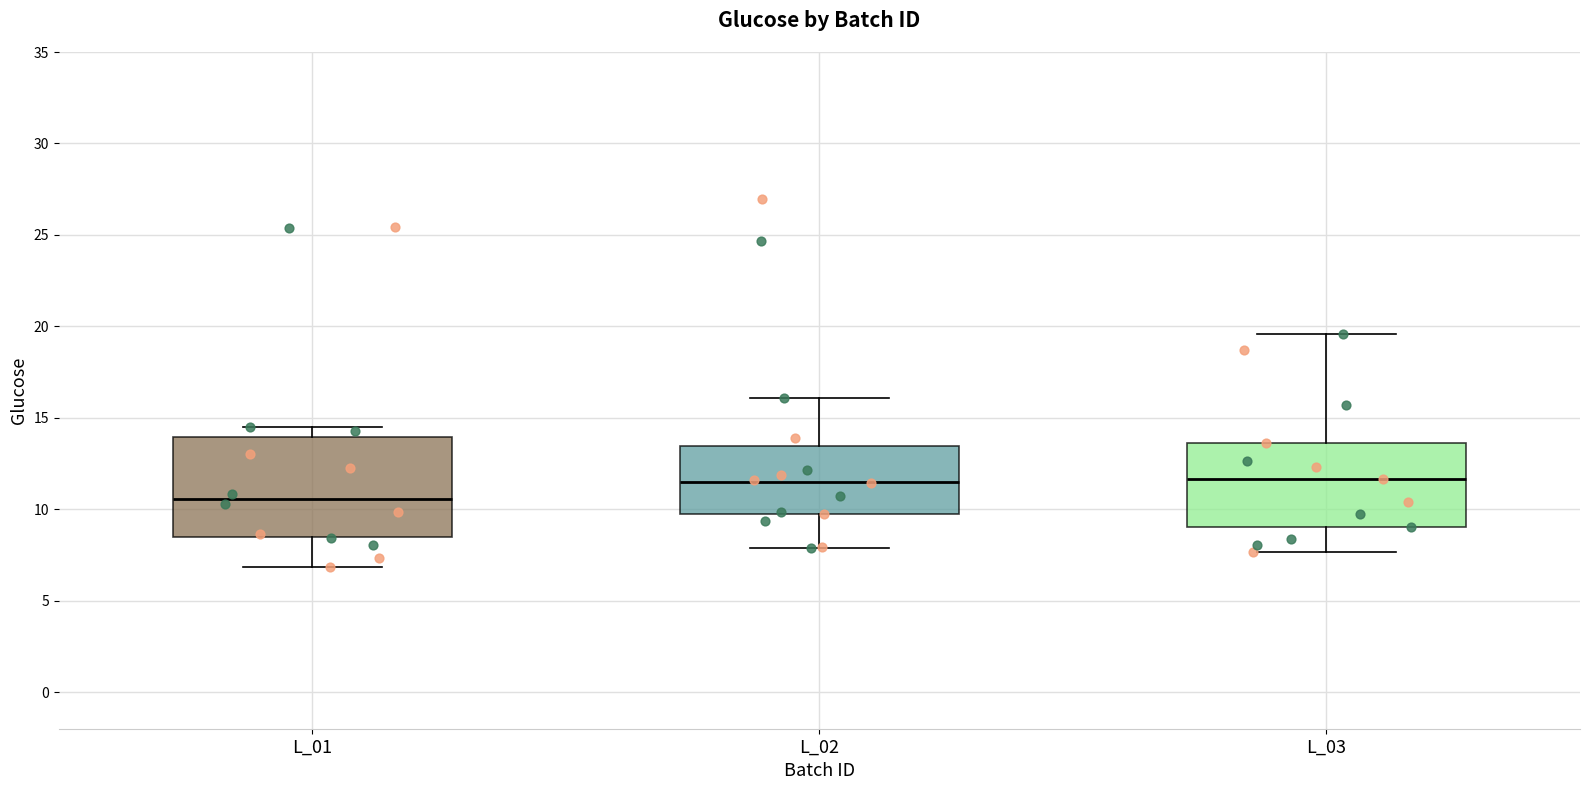

Which box's median line is the lowest?

L_01